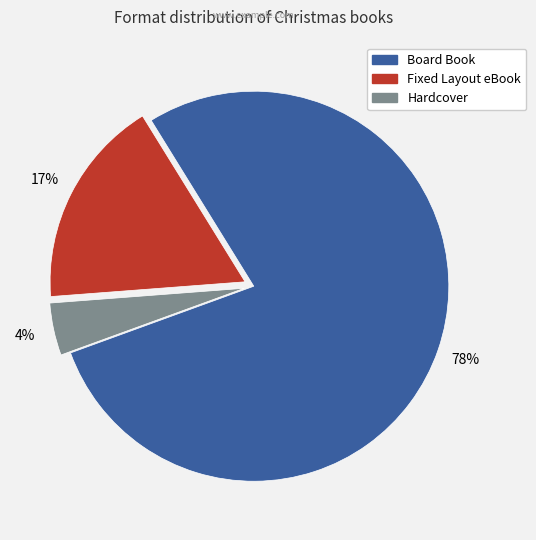

To the nearest percent, what is the difference between the Fixed Layout eBook and Hardcover slice percentages?

13%